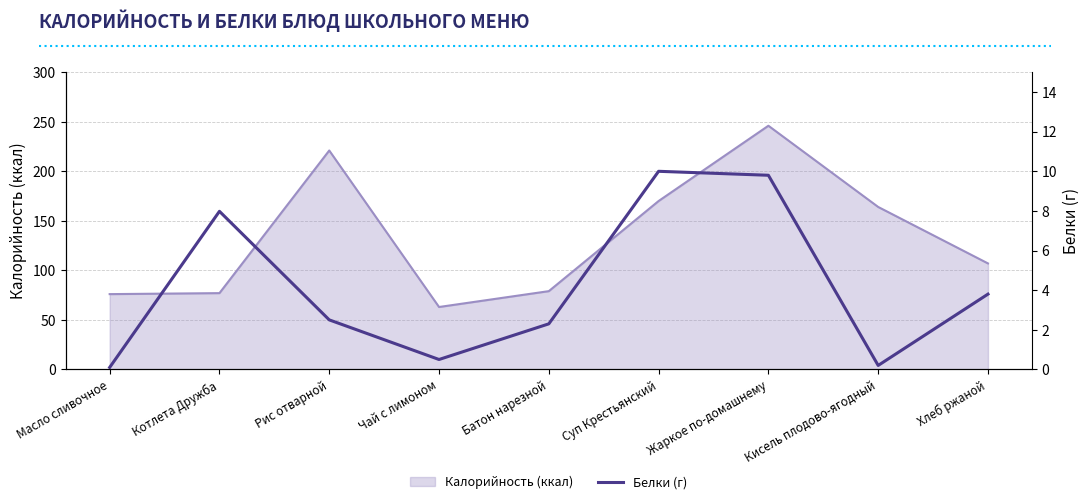

List the labels in order of value, smallest first.

Масло сливочное, Кисель плодово-ягодный, Чай с лимоном, Батон нарезной, Рис отварной, Хлеб ржаной, Котлета Дружба, Жаркое по-домашнему, Суп Крестьянский